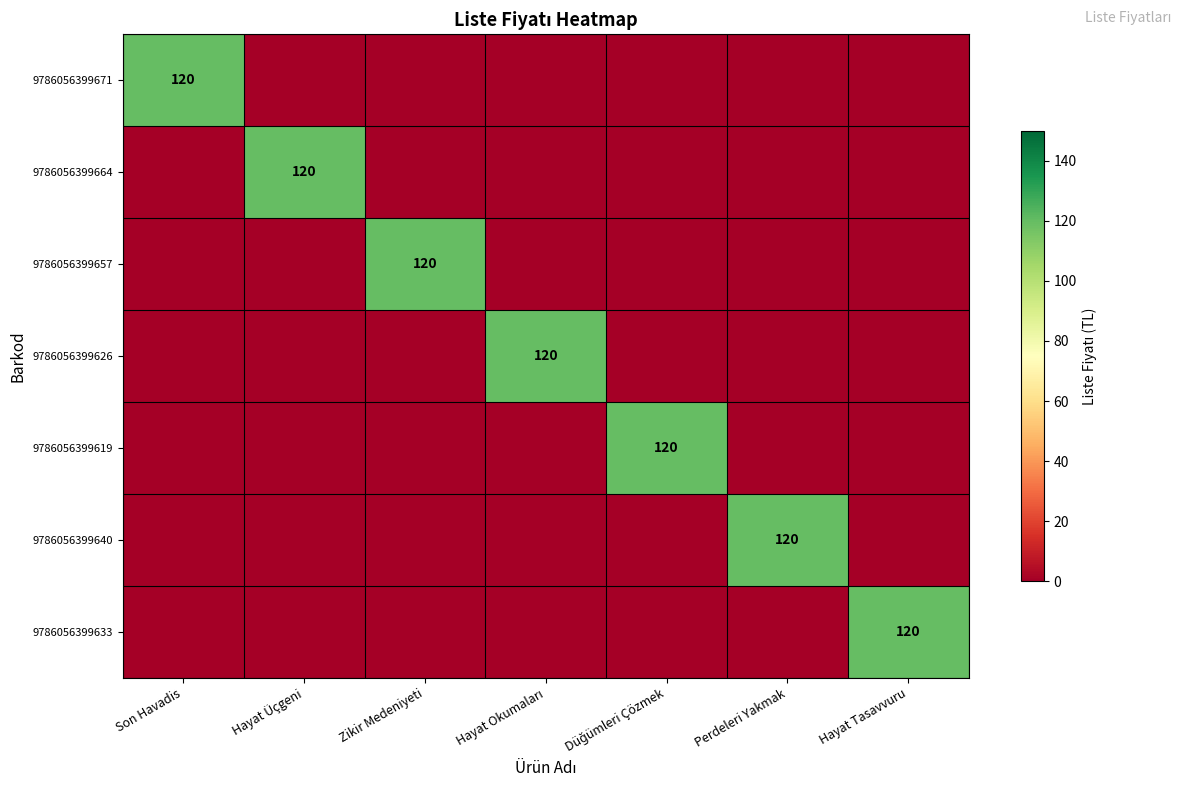

The value of 9786056399671 at Son Havadis is 181. True or false?

False